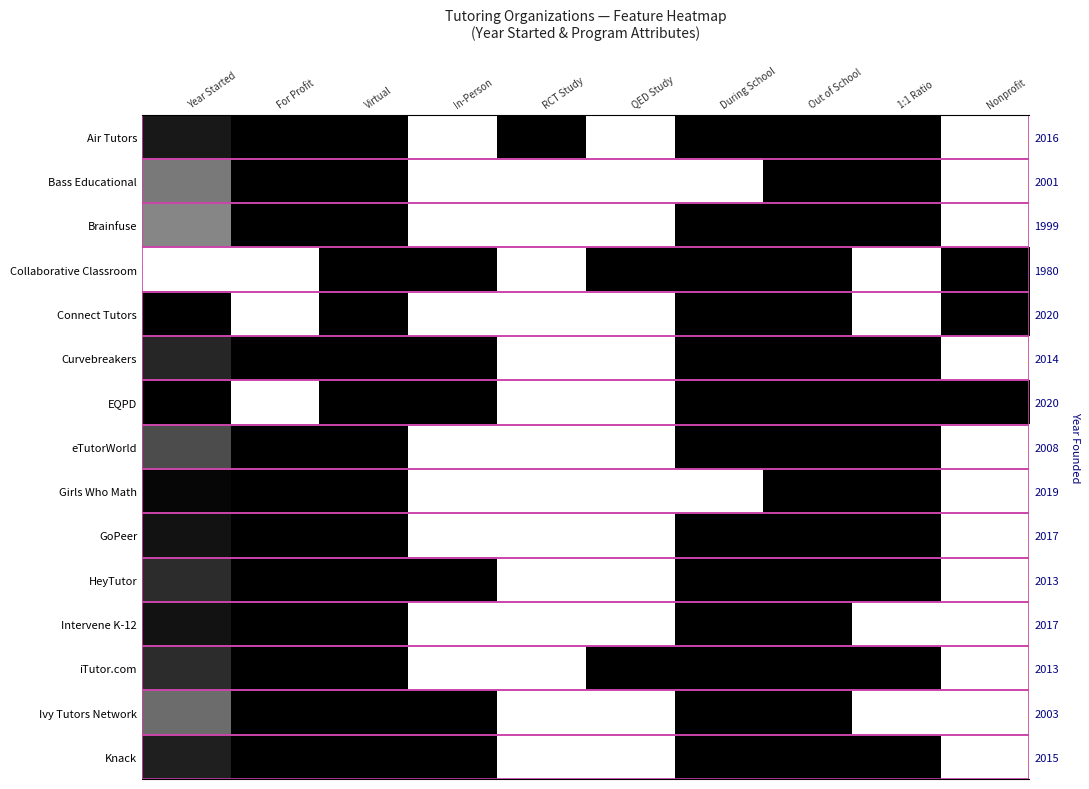

At how many categories does at least one series exceed 0?

10